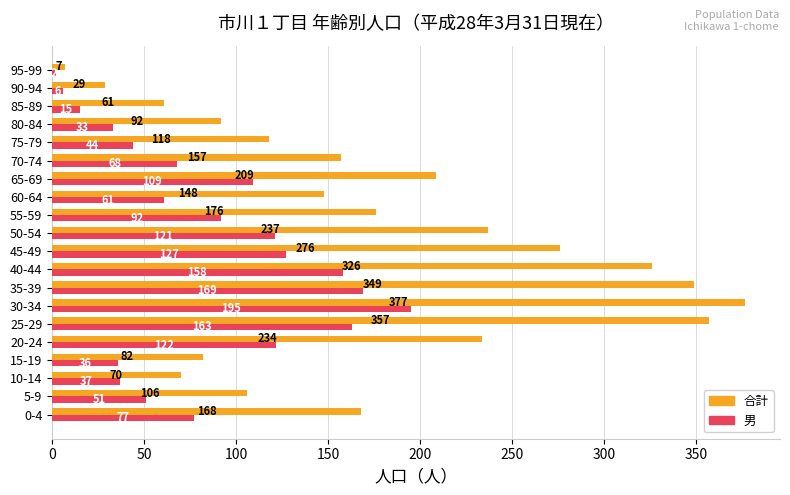

The value of 合計 at 50-54 is 54. True or false?

False